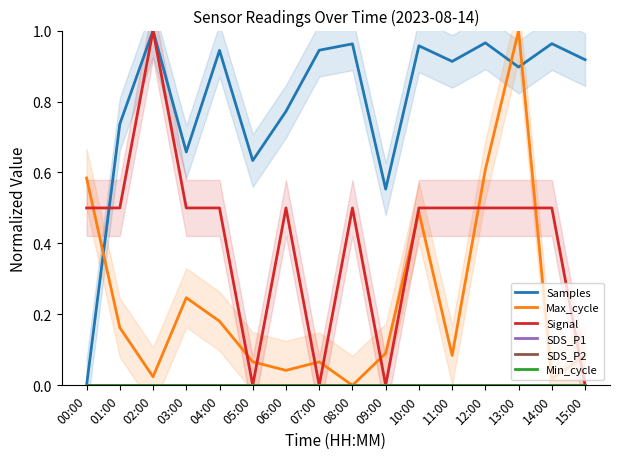

True or false: SDS_P2 and SDS_P1 intersect in this chart.

False